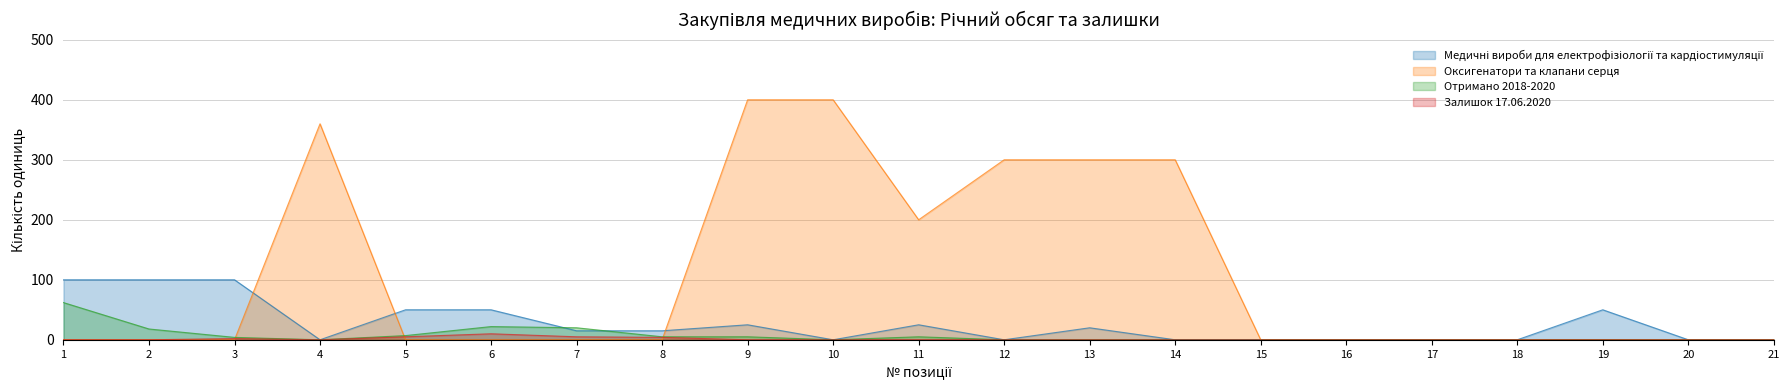

At which label is Медичні вироби для електрофізіології та кардіостимуляції closest to 50?

5